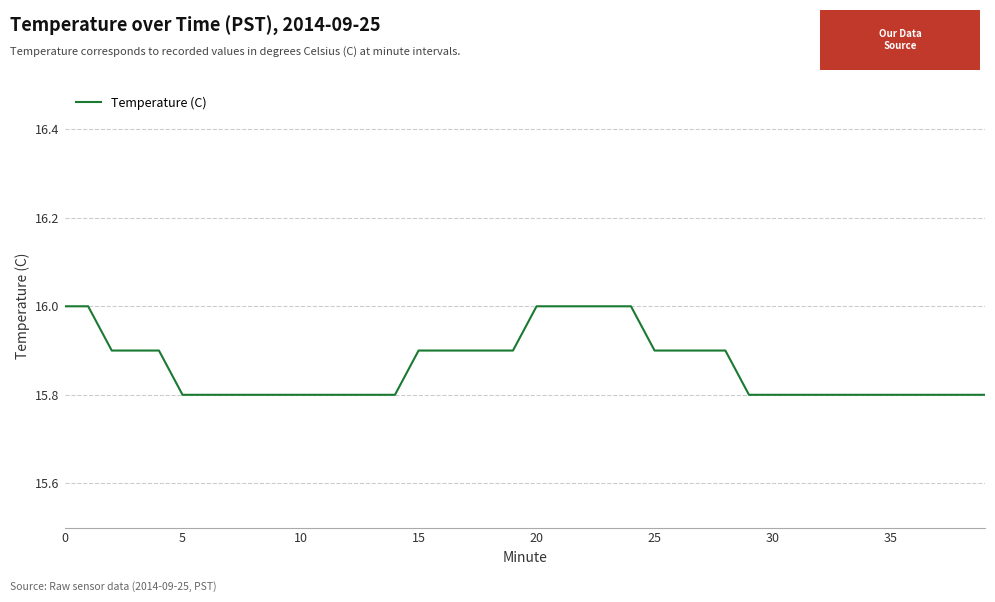

What is the greatest value displayed?

16.0